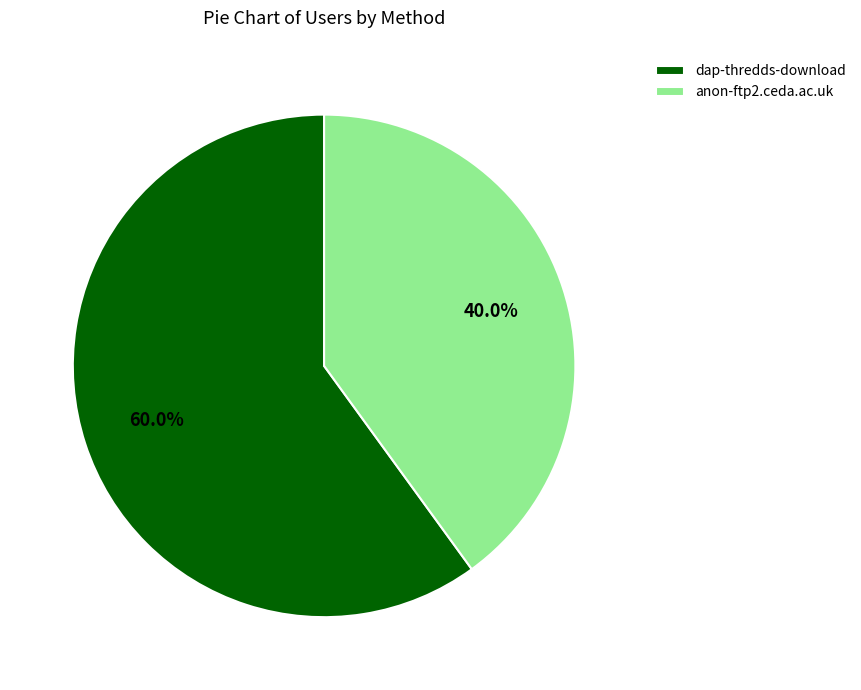

How many slices are in this pie chart?

2